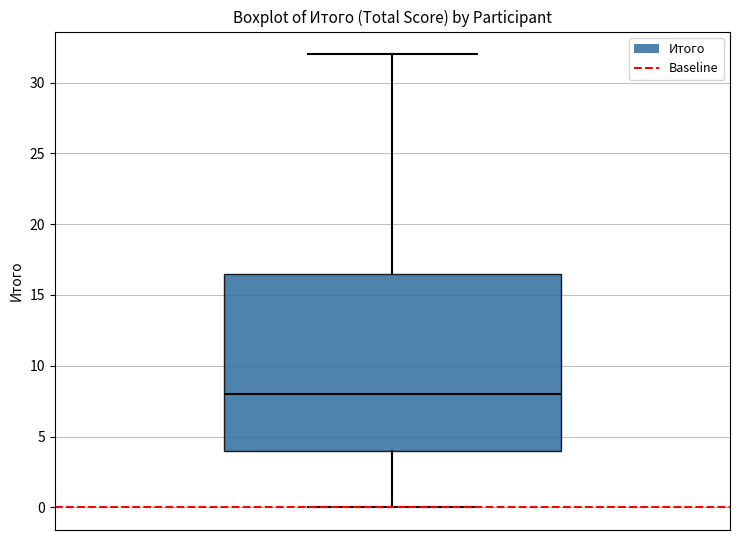

Transcribe this box plot: give where the median line is, the range the box spans, and where the two whiskers end, as read against the y-axis. The values are not printed on the chart, so give them approximately, as read against the axis.

median 8.0, box 4.0 to 16.5, whiskers 0.0 to 32.0